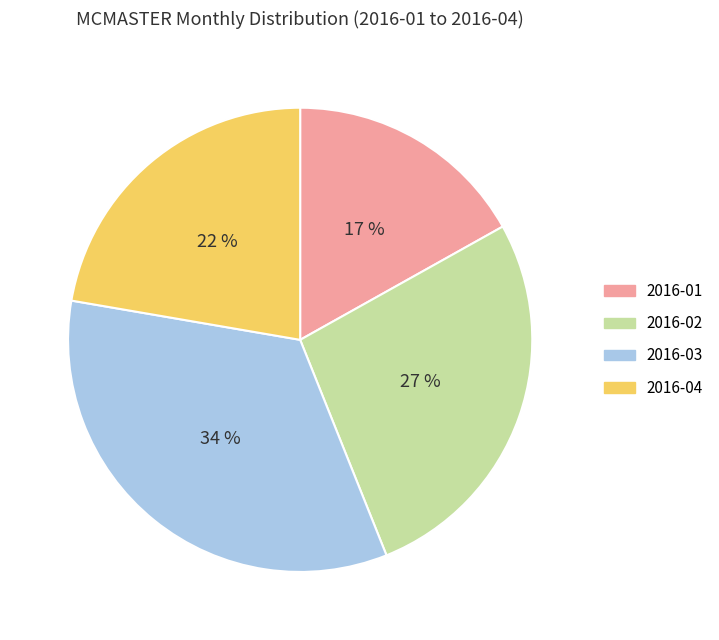

Rank the categories by value from highest to lowest.

2016-03, 2016-02, 2016-04, 2016-01